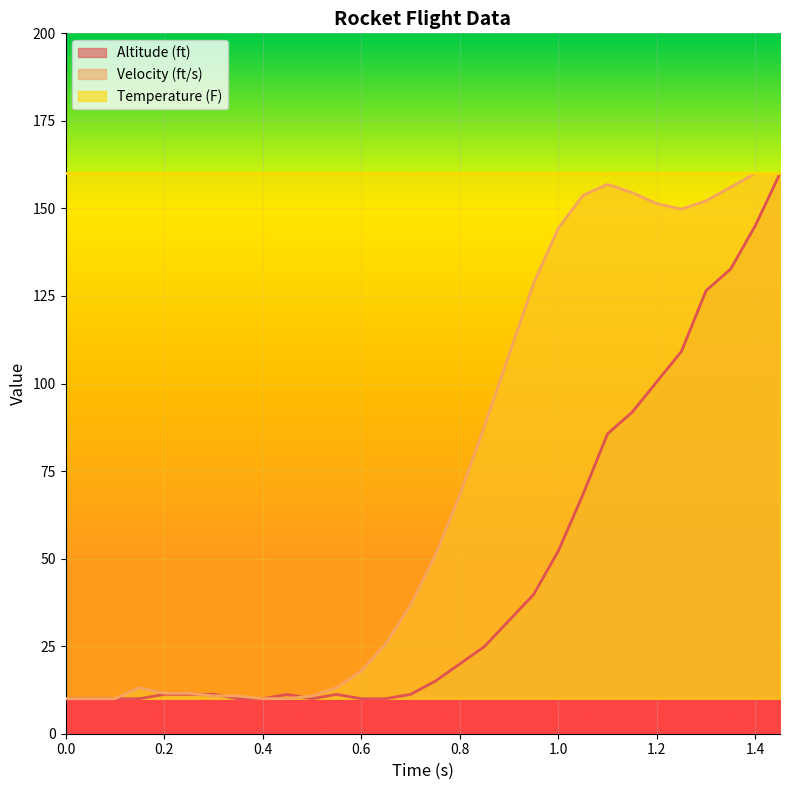

At 0.8, list the series in order from smallest to largest.

Altitude (ft), Velocity (ft/s), Temperature (F)